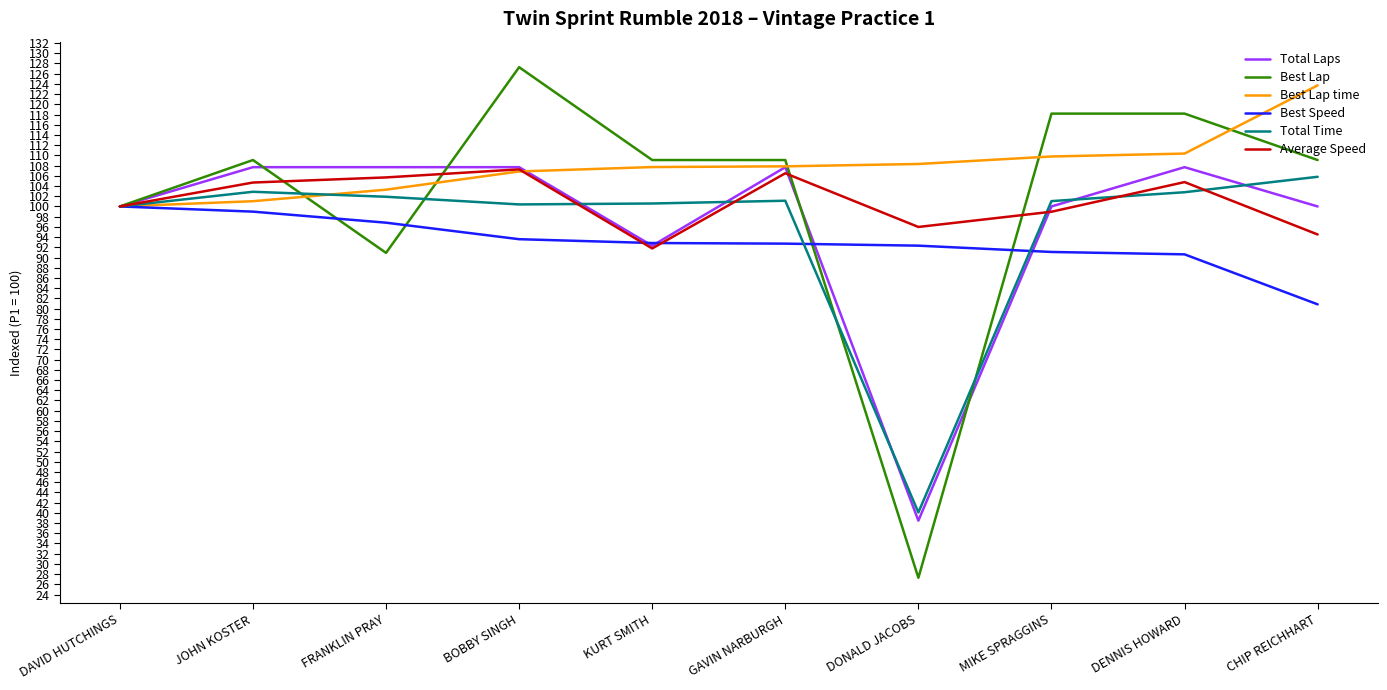

What is the sum of all Best Speed values?

929.8